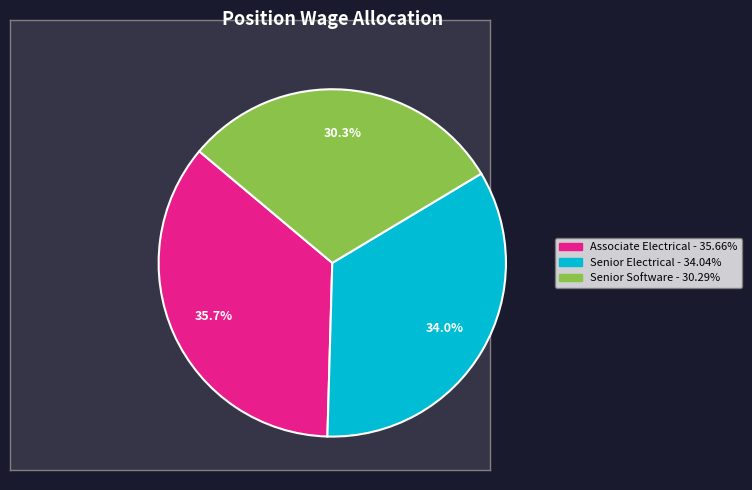

Is there a majority slice in this chart?

No